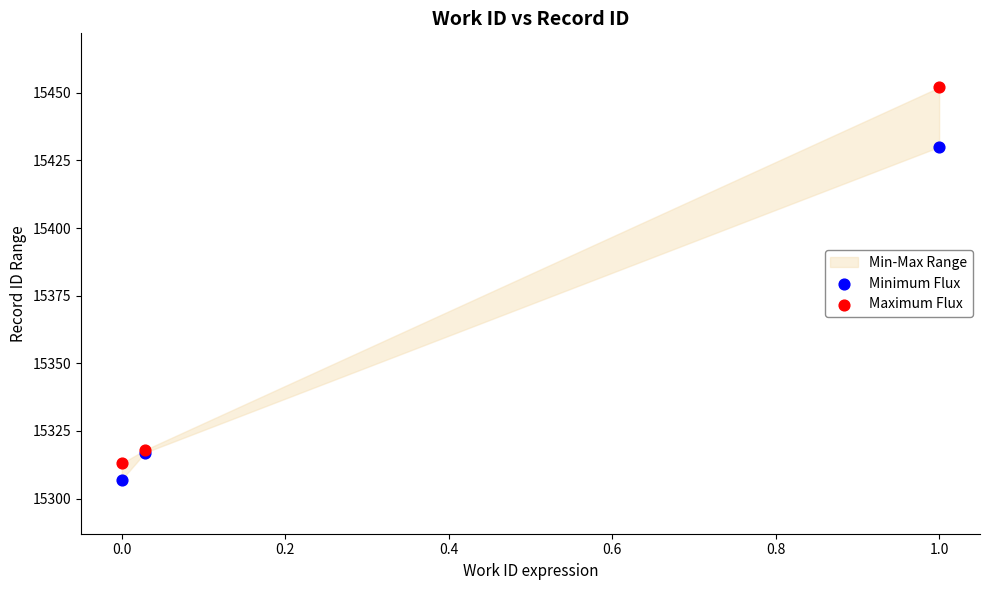

Which series reaches the maximum Y coordinate?

Maximum Flux